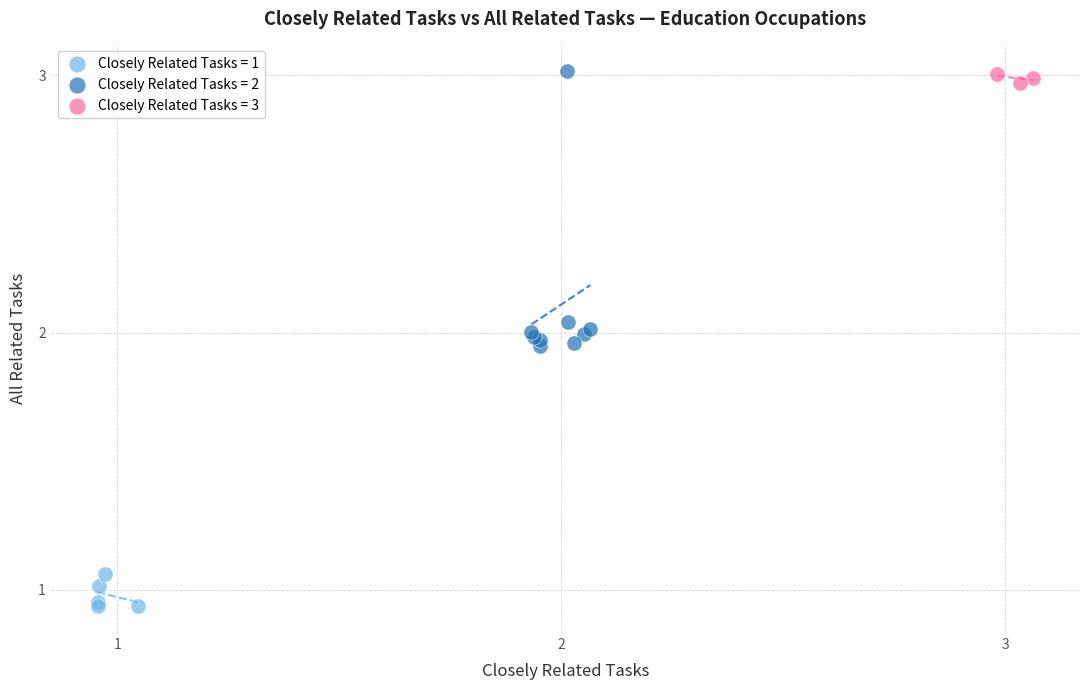

Which series contains the lowest Y value?

Closely Related Tasks = 1